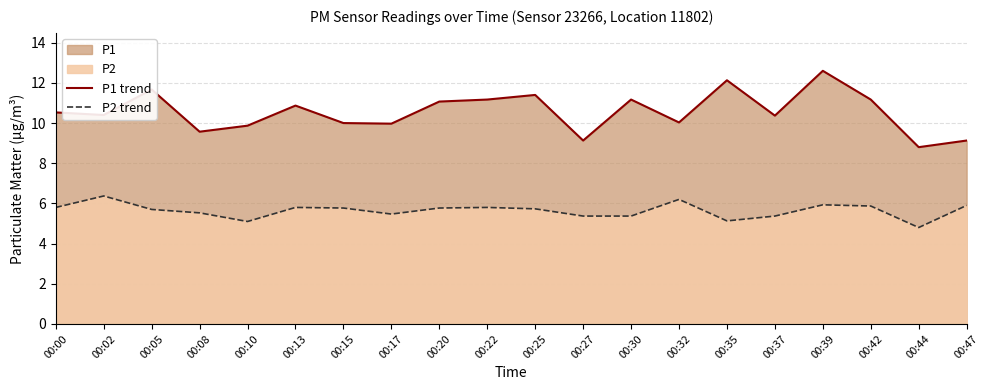

At which category is the sum across all series the highest?

00:39